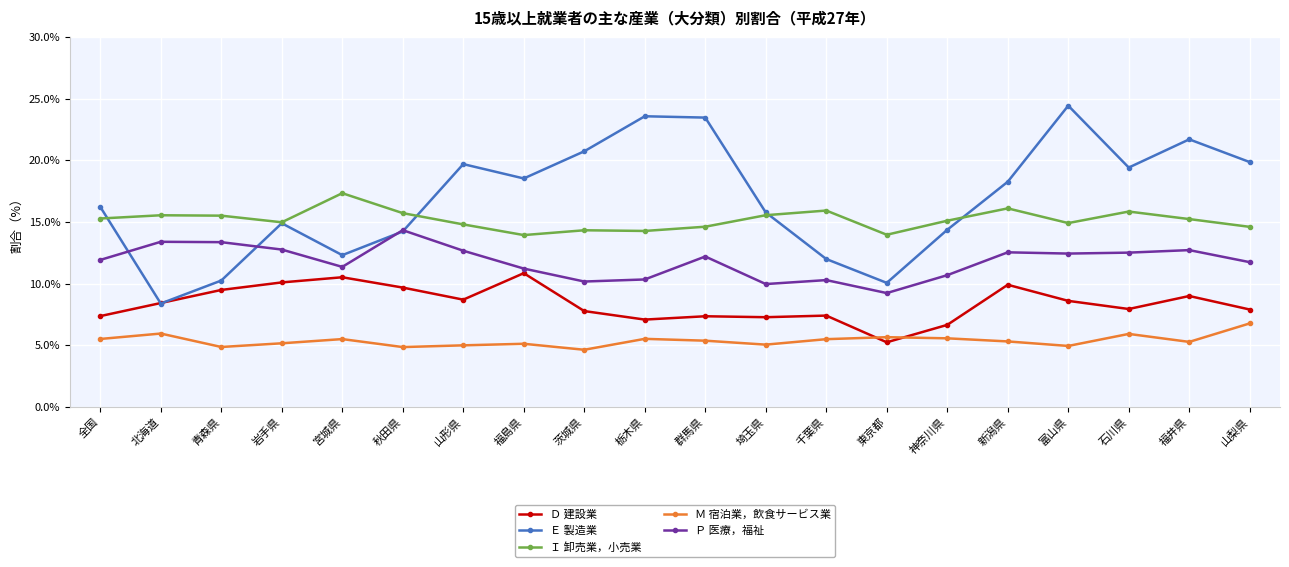

At 新潟県, list the series in order from smallest to largest.

Ｍ 宿泊業，飲食サービス業, Ｄ 建設業, Ｐ 医療，福祉, Ｉ 卸売業，小売業, Ｅ 製造業